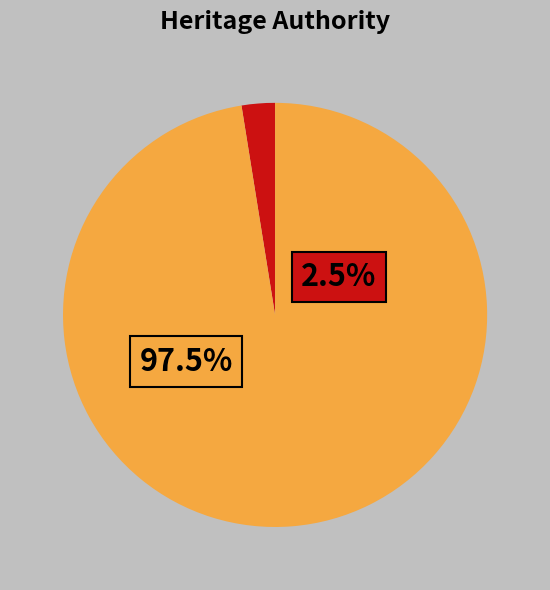

Which category has the smallest portion of the pie?

Victorian Heritage Register